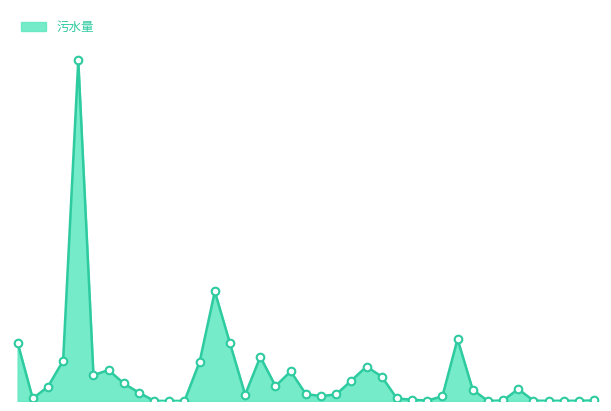

Does the chart have visible grid lines?

No